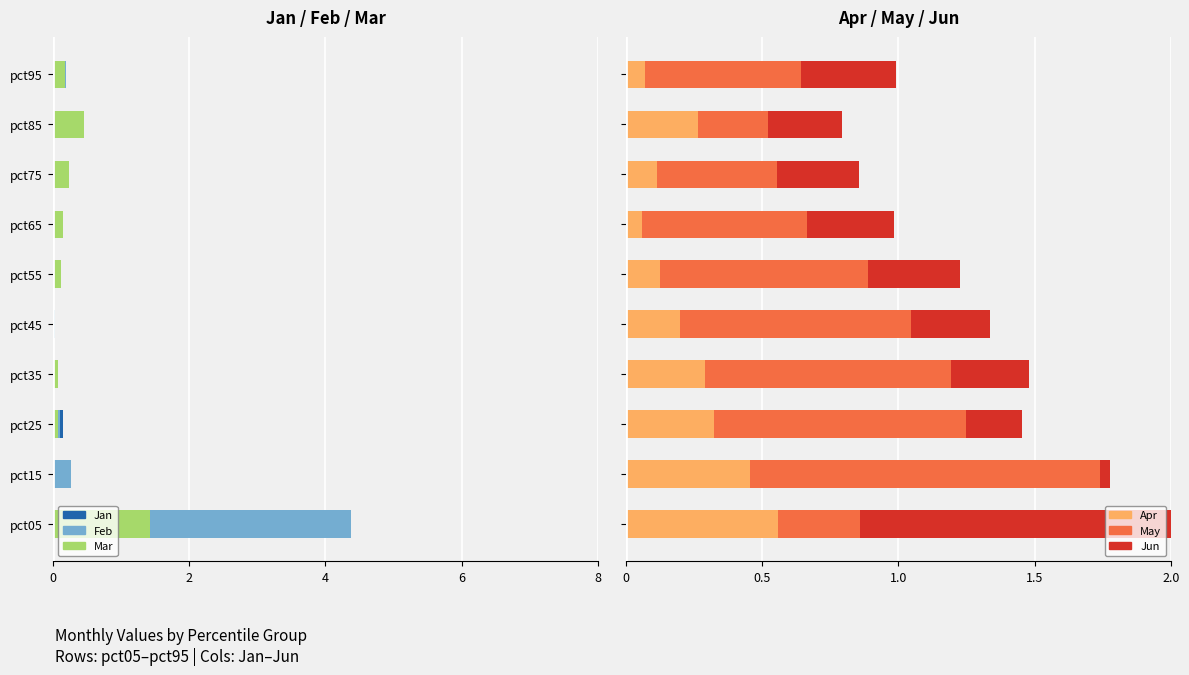

What are all the series names shown in the legend?

Jan, Feb, Mar, Apr, May, Jun